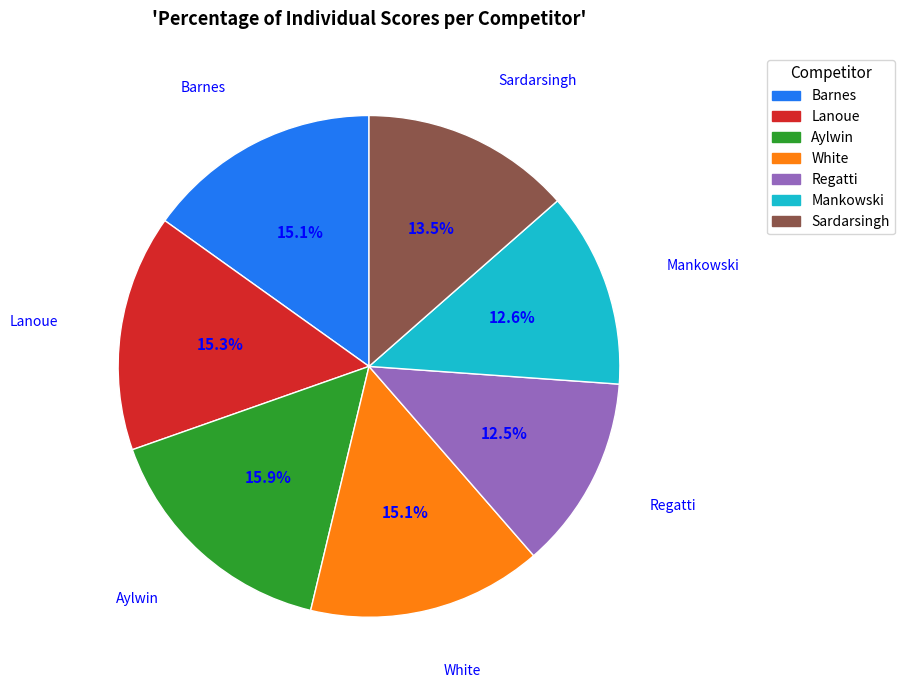

True or false: Regatti accounts for 20% of the total.

False